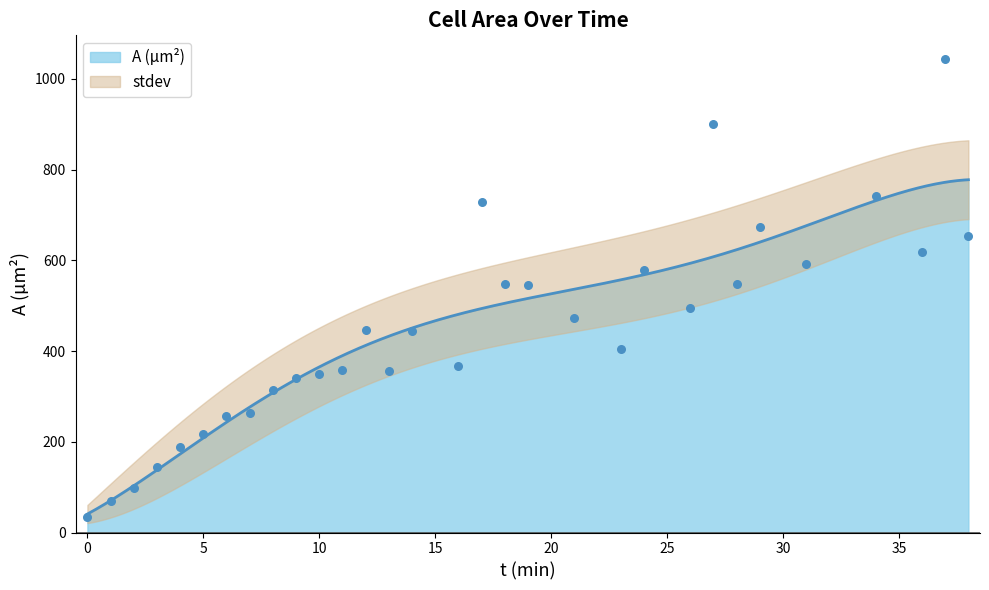

What is the highest value of the A (µm²) series?

777.9